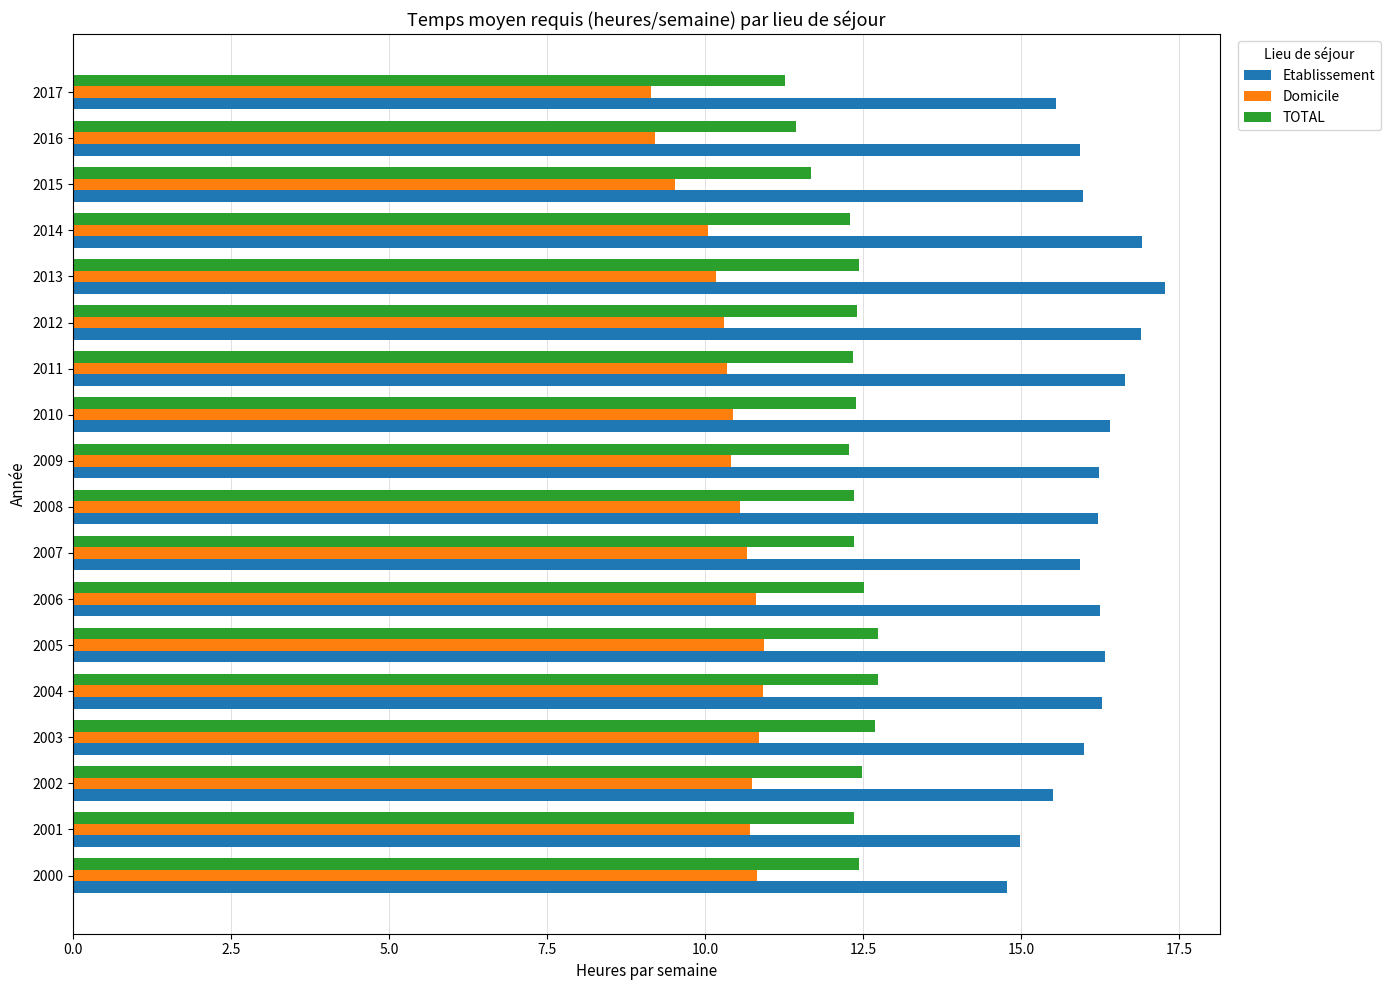

What is the difference between the highest and lowest values at 2008?

5.7